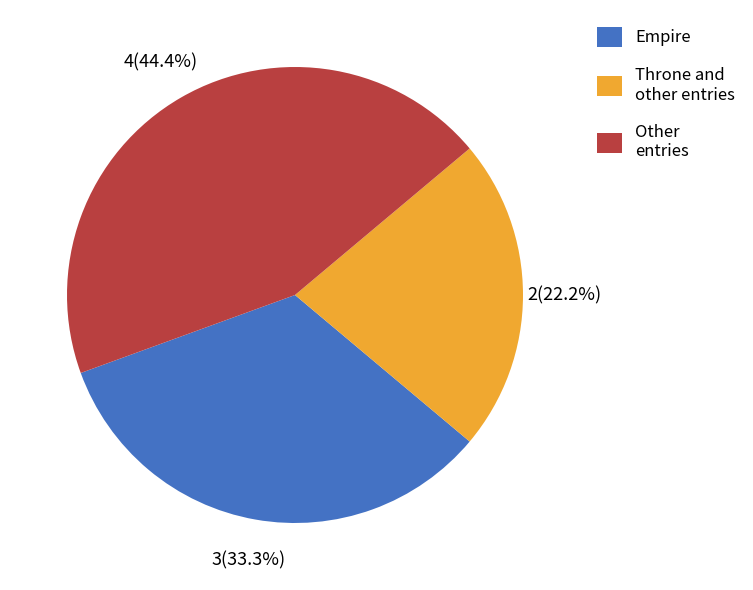

Does any single category account for the majority?

No